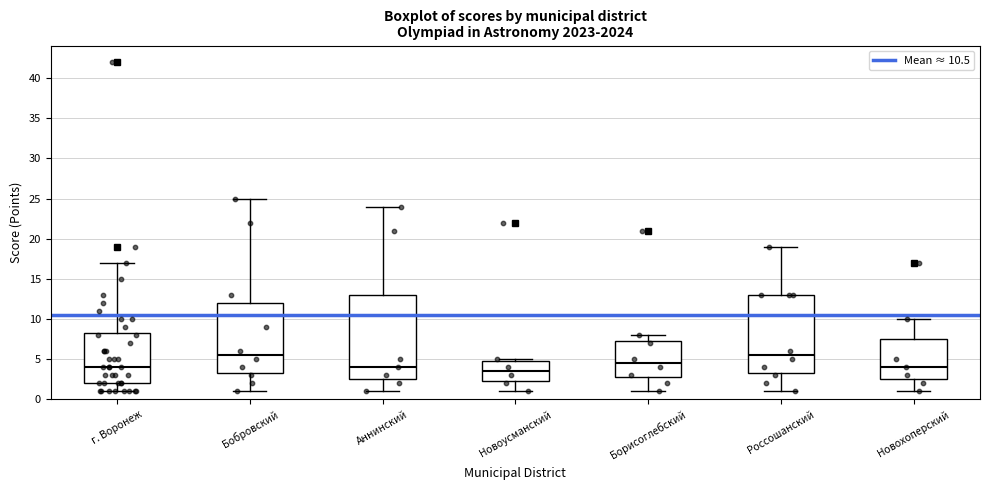

Reading left to right, transcribe this box plot: for each box, give where its median line is, the range the box spans, and where its two whiskers end, as read against the y-axis. The values are not printed on the chart, so give them approximately, as read against the axis.

г. Воронеж: median 4.0, box 2.0 to 8.5, whiskers 1.0 to 17.0
Бобровский: median 5.5, box 3.5 to 12.0, whiskers 1.0 to 25.0
Аннинский: median 4.0, box 2.5 to 13.0, whiskers 1.0 to 24.0
Новоусманский: median 3.5, box 2.5 to 5.0, whiskers 1.0 to 5.0 (just above the box's upper edge)
Борисоглебский: median 4.5, box 3.0 to 7.5, whiskers 1.0 to 8.0
Россошанский: median 5.5, box 3.5 to 13.0, whiskers 1.0 to 19.0
Новохоперский: median 4.0, box 2.5 to 7.5, whiskers 1.0 to 10.0